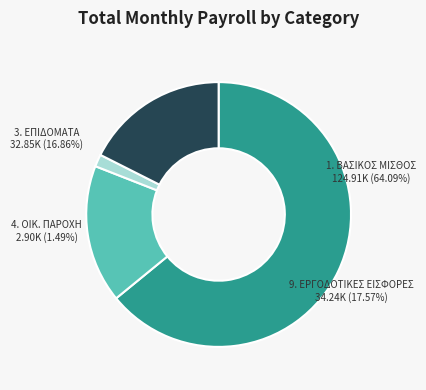

What is the largest slice in the pie chart?

1. ΒΑΣΙΚΟΣ ΜΙΣΘΟΣ